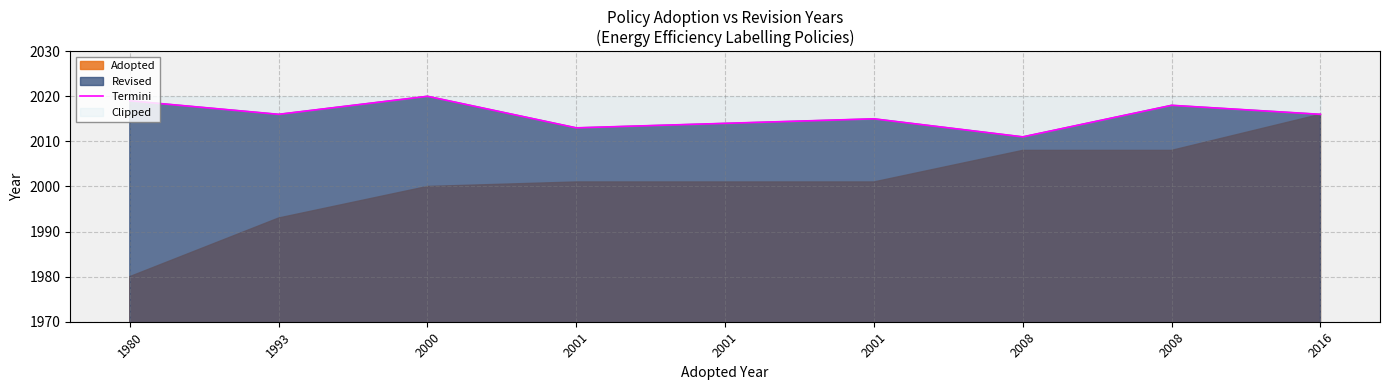

Reading right to left, what are all the values shown in this chart?

2016=2016	2008=2018	2008=2011	2001=2015	2001=2014	2001=2013	2000=2020	1993=2016	1980=2019